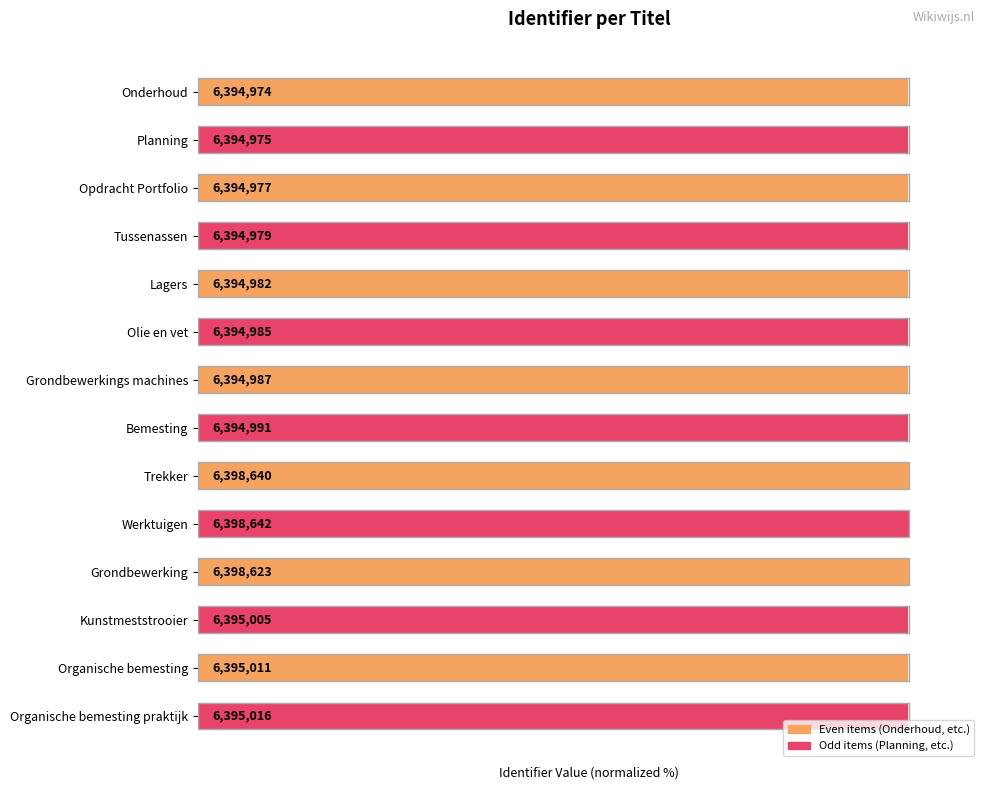

Is it true that Odd items equals 100.0 at 4?

True